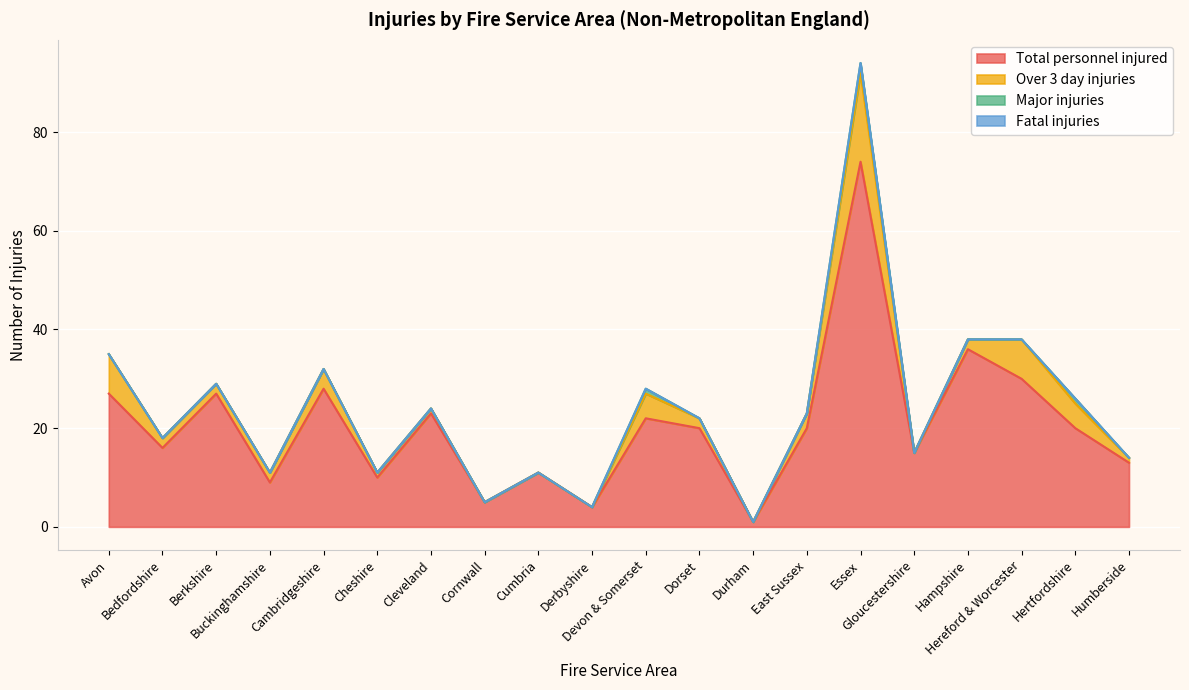

Is it true that Total personnel injured equals 4 at Cumbria?

False